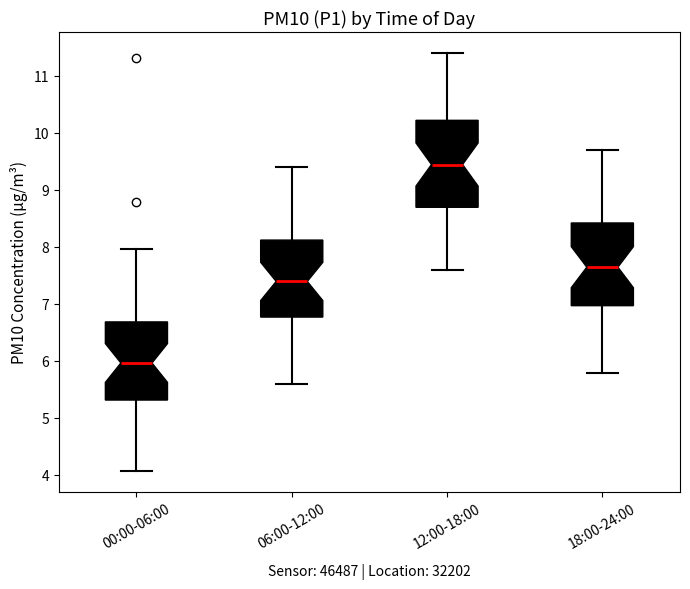

Reading left to right, read every box against the y-axis: the position of its median line, the range the box covers, and the ends of its whiskers. The values are not printed on the chart, so give them approximately, as read against the axis.

00:00-06:00: median 6.0, box 5.3 to 6.7, whiskers 4.1 to 8.0
06:00-12:00: median 7.4, box 6.8 to 8.1, whiskers 5.6 to 9.4
12:00-18:00: median 9.5, box 8.7 to 10.2, whiskers 7.6 to 11.4
18:00-24:00: median 7.7, box 7.0 to 8.4, whiskers 5.8 to 9.7